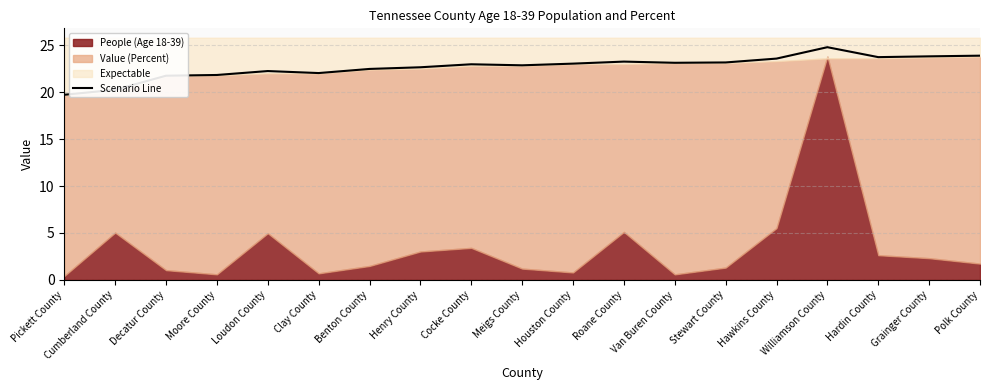

What is the average value?

22.7